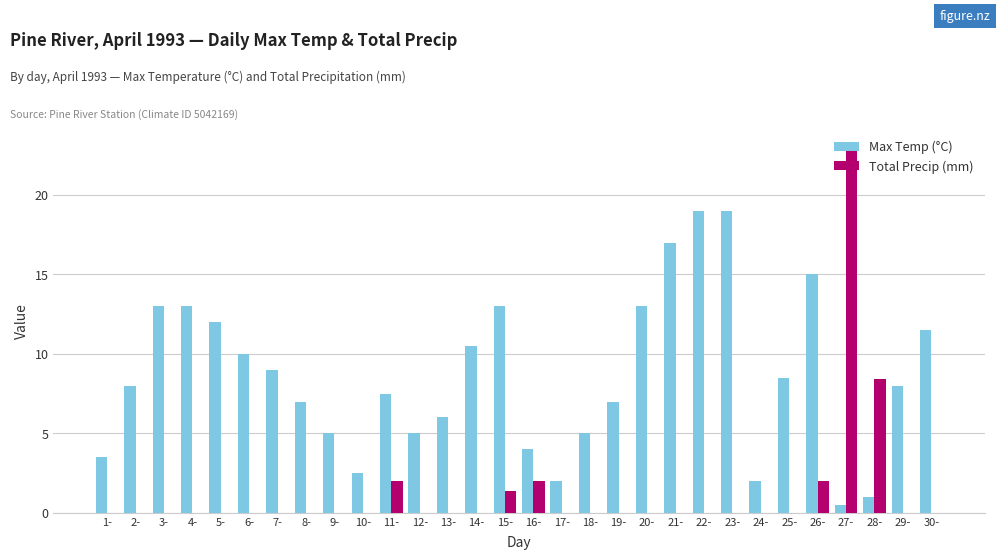

Which category has the highest value across all series?

27-